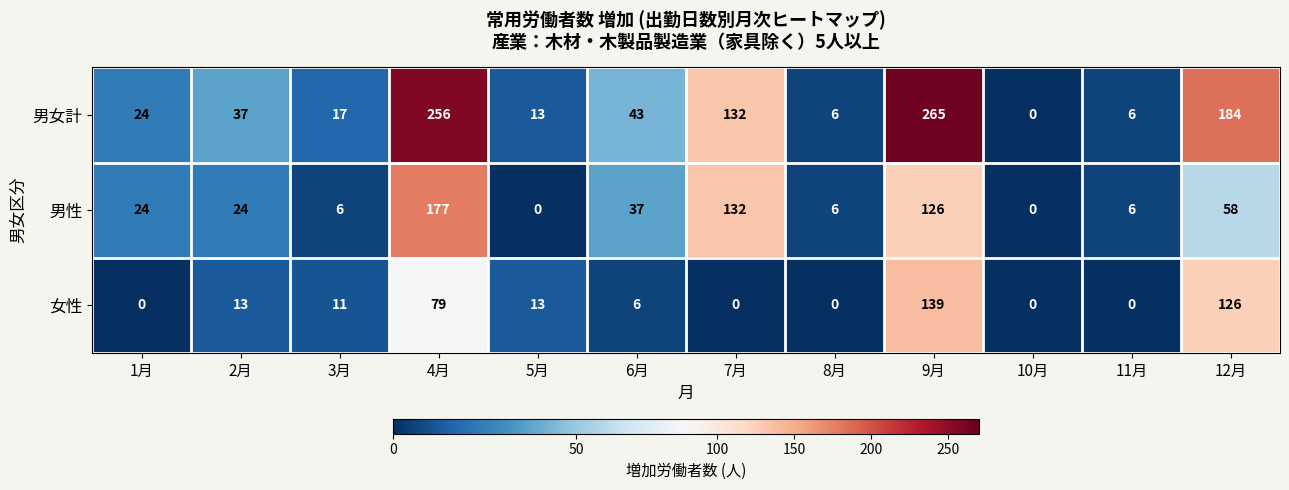

At which label does 女性 first exceed 11?

2月